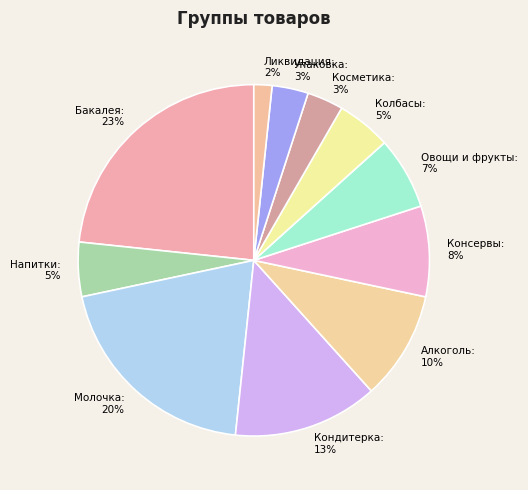

True or false: Молочка accounts for 20% of the total.

True